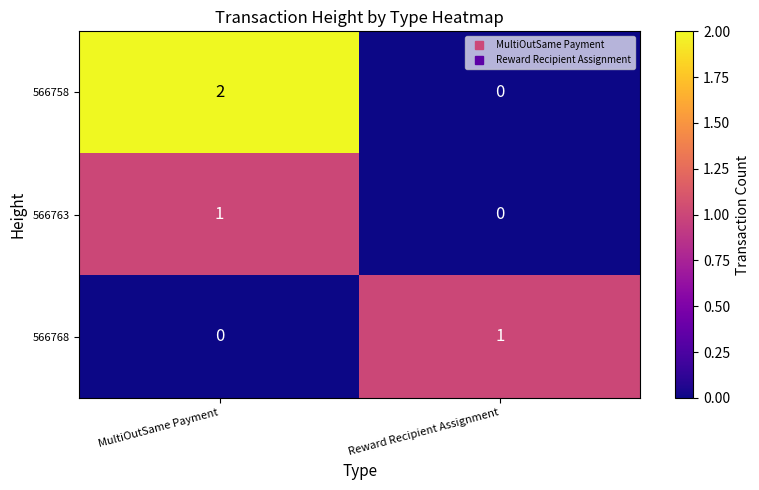

At which label is 566768 closest to 0?

MultiOutSame Payment